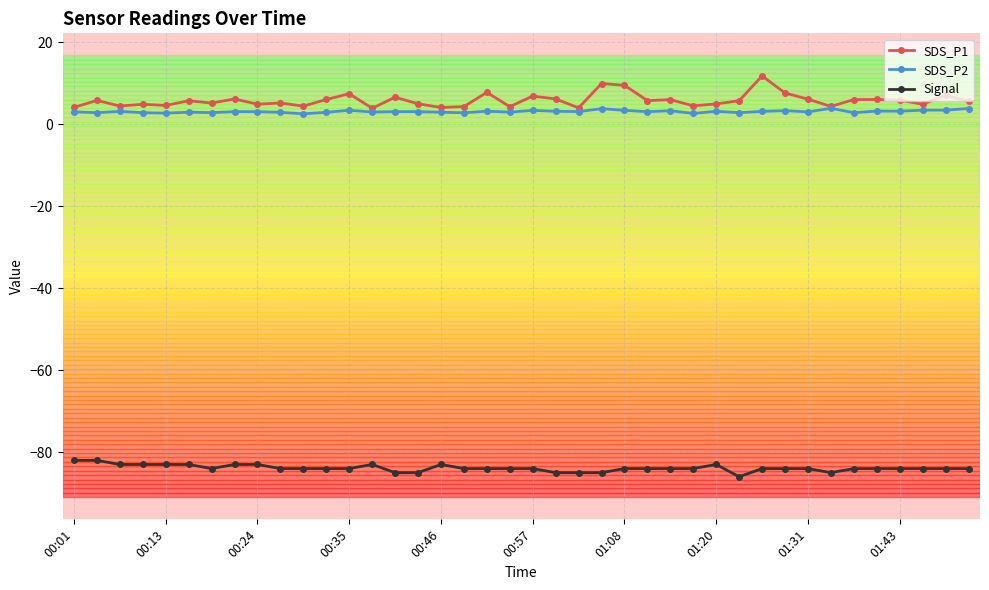

True or false: SDS_P2 has more than 1 points higher than both neighbors.

True